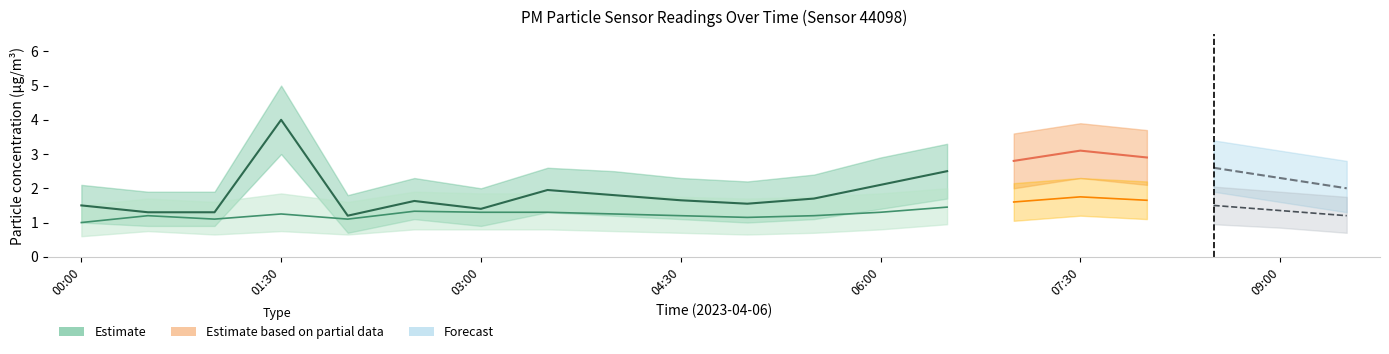

What is the value of the P2 point at the 14th from the left?

1.4